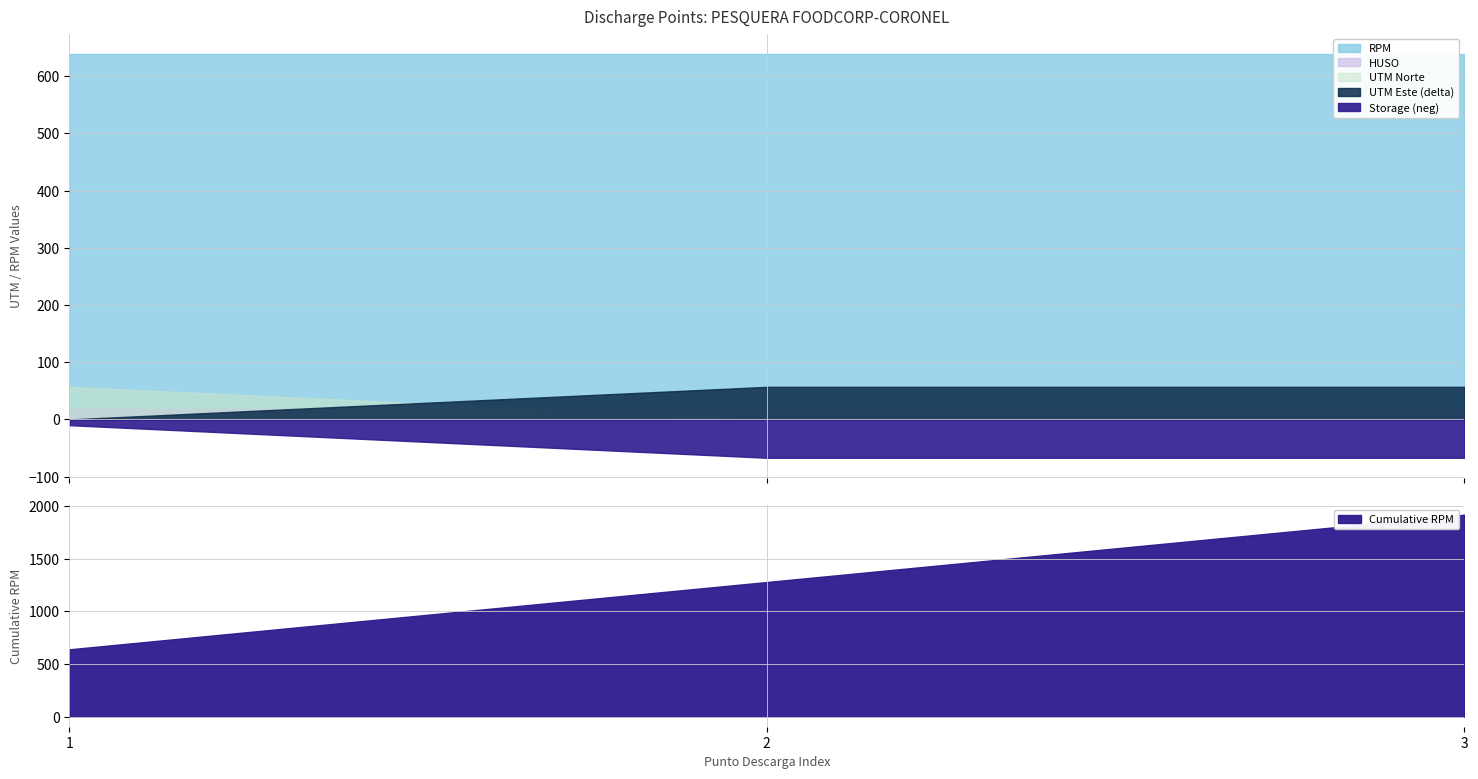

Rank the categories by Cumulative RPM value from highest to lowest.

3, 2, 1